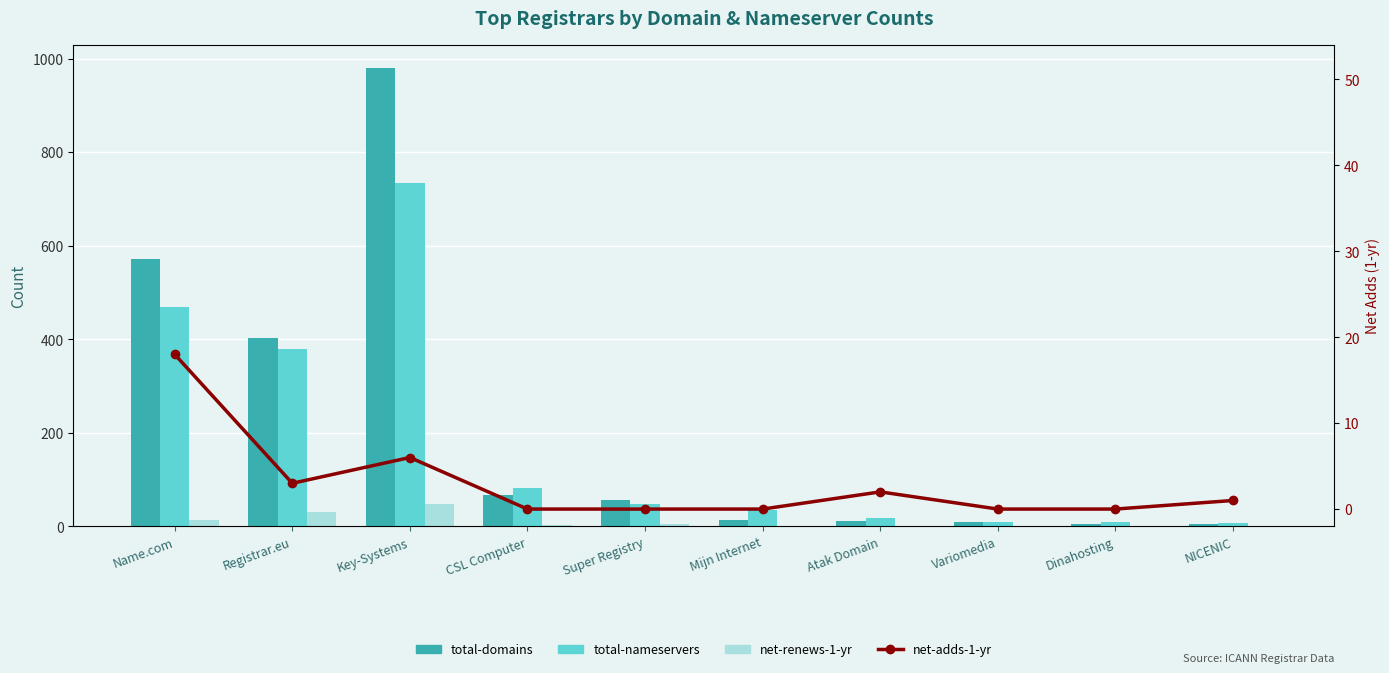

The net-adds-1-yr series shows 1 at NICENIC. True or false?

True